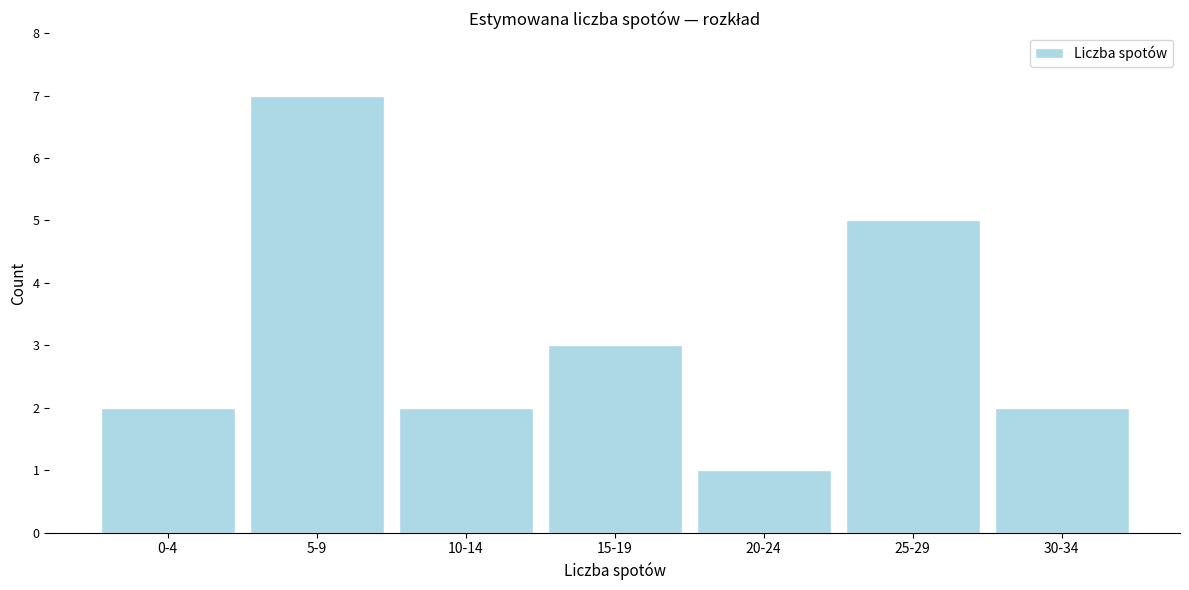

Reading left to right, transcribe all the data shown in this chart.

2	7	2	3	1	5	2